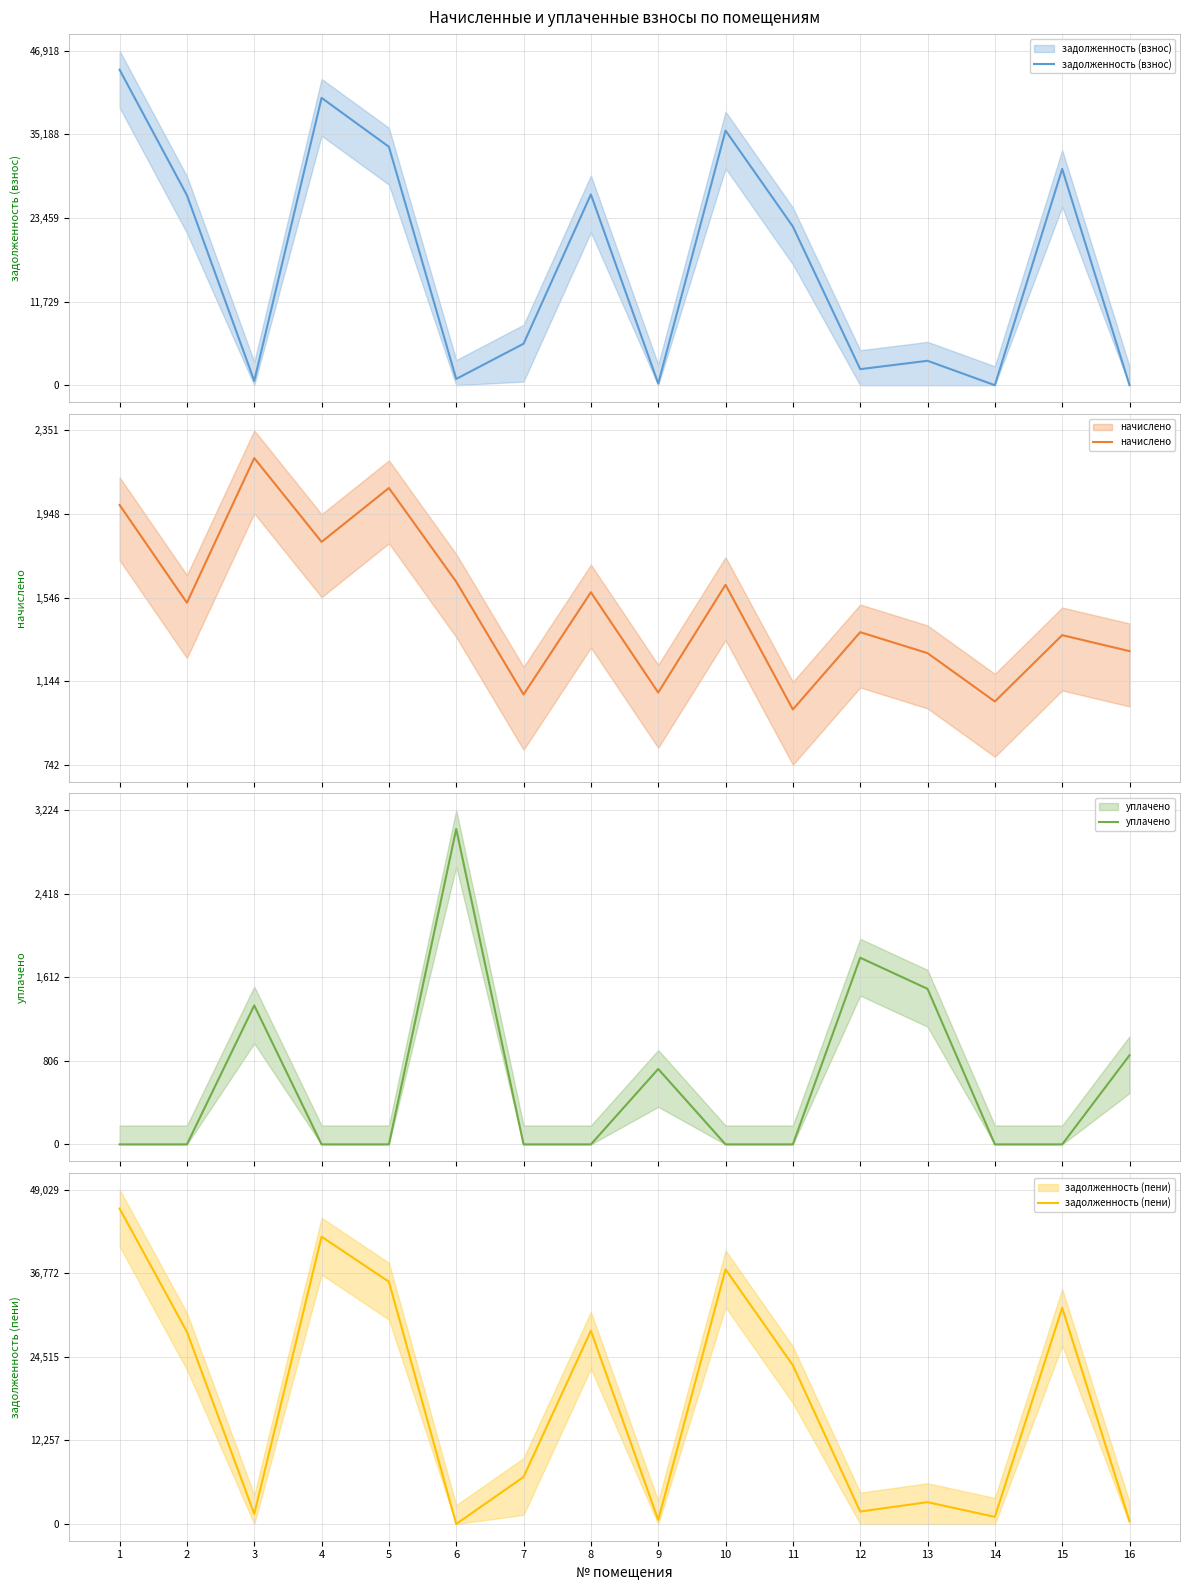

What is the greatest value displayed?

46254.2